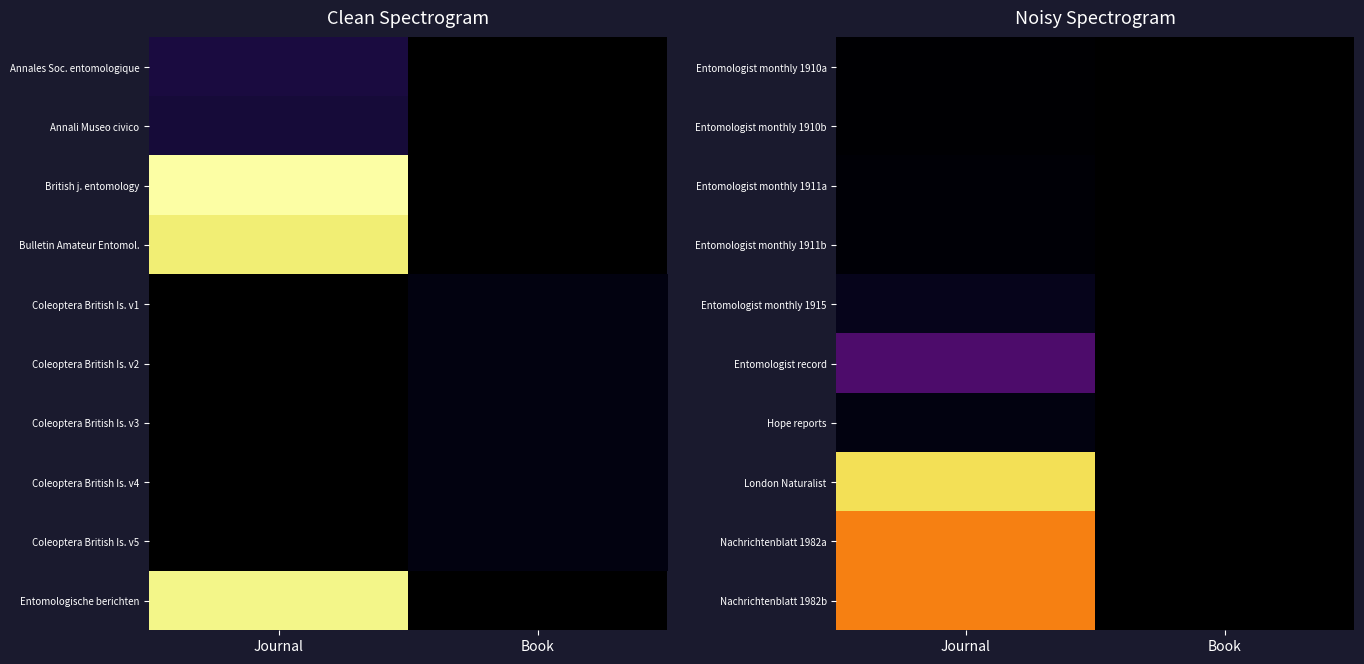

Which label corresponds to the largest value in the chart?

Journal